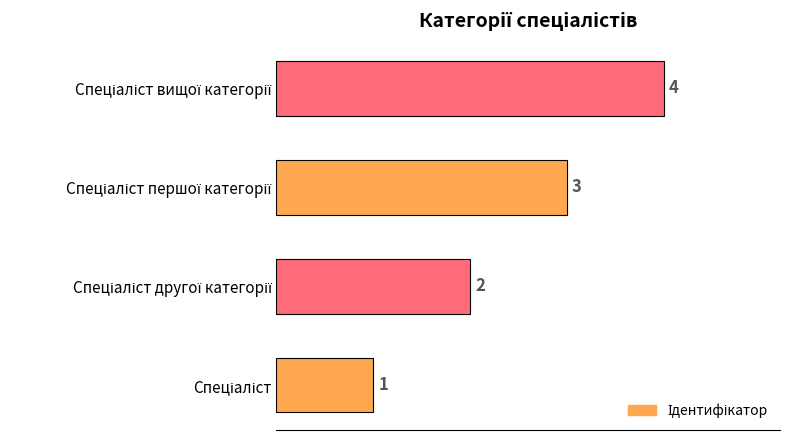

How many values are below 3?

2